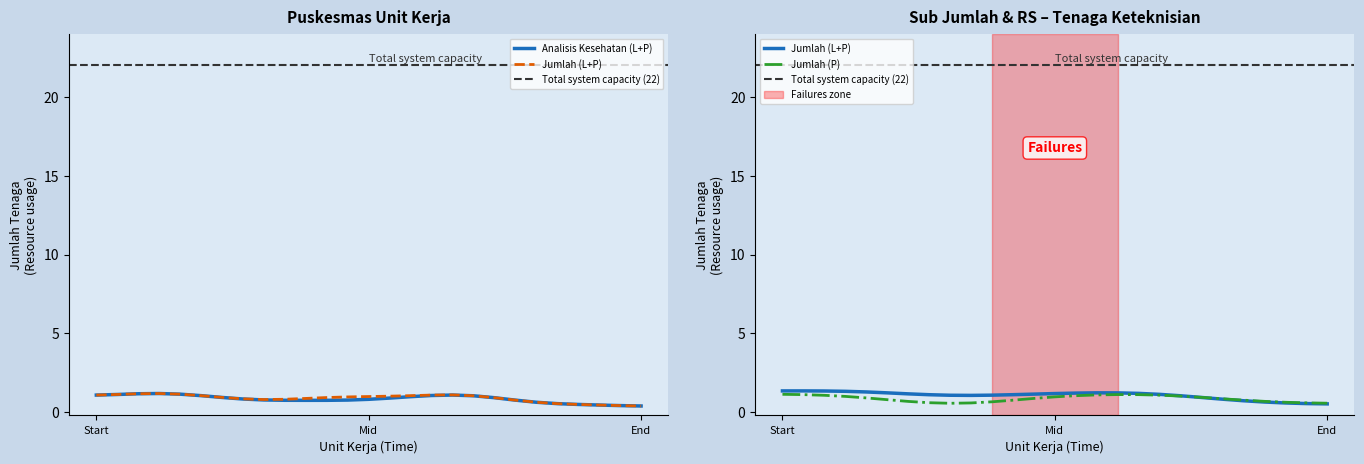

In Analisis Kesehatan (L), how many points are lower than both neighbors (excluding endpoints)?

2